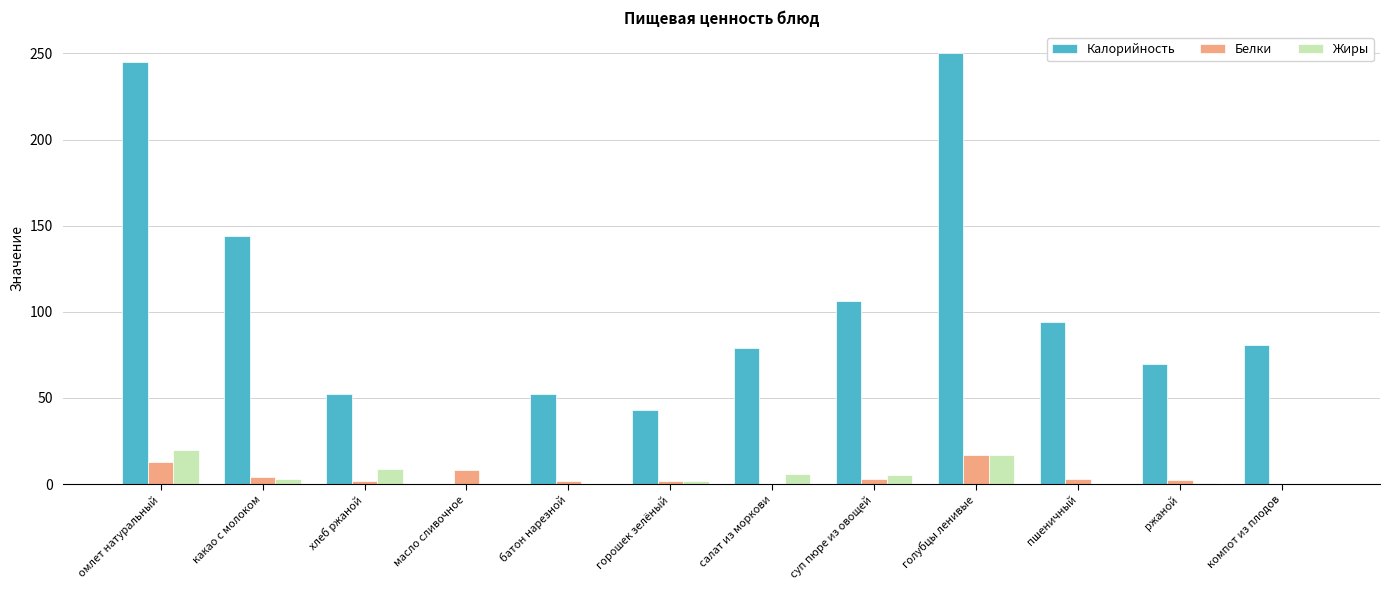

Count the number of categories in the chart.

12